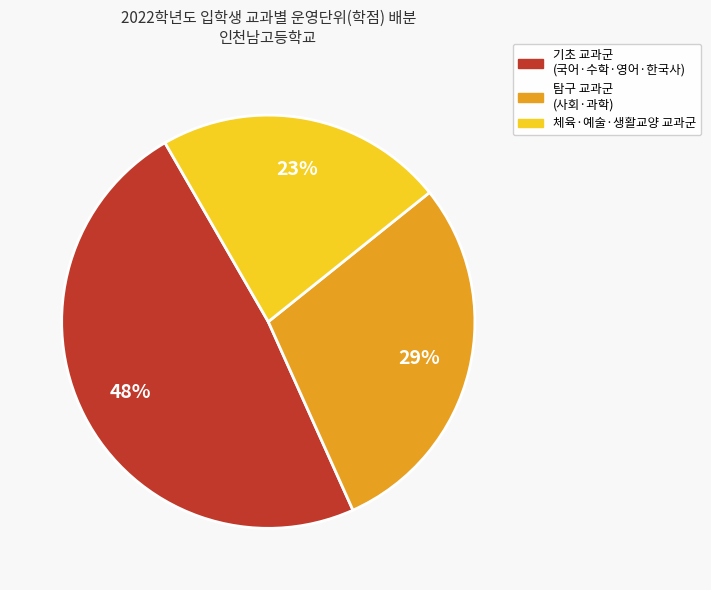

Is there a majority slice in this chart?

No